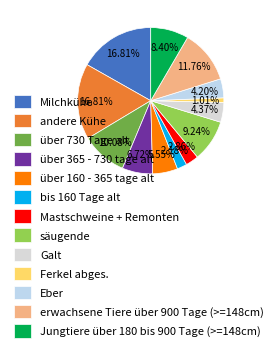

How many slices are in this pie chart?

13